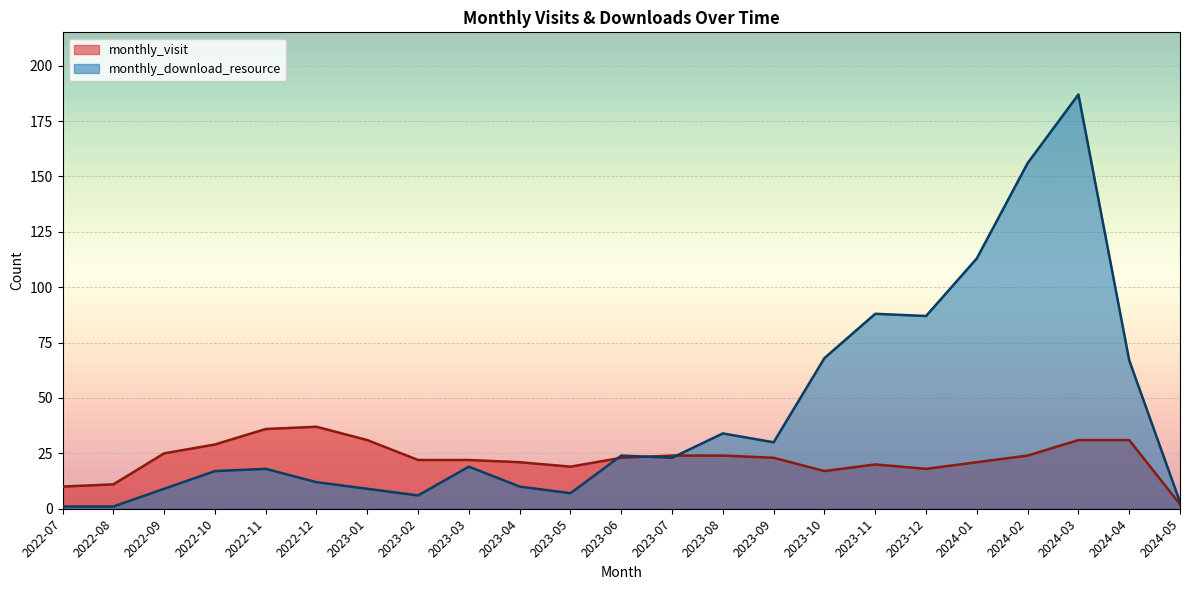

How many data points in monthly_download_resource are less than 19?

11